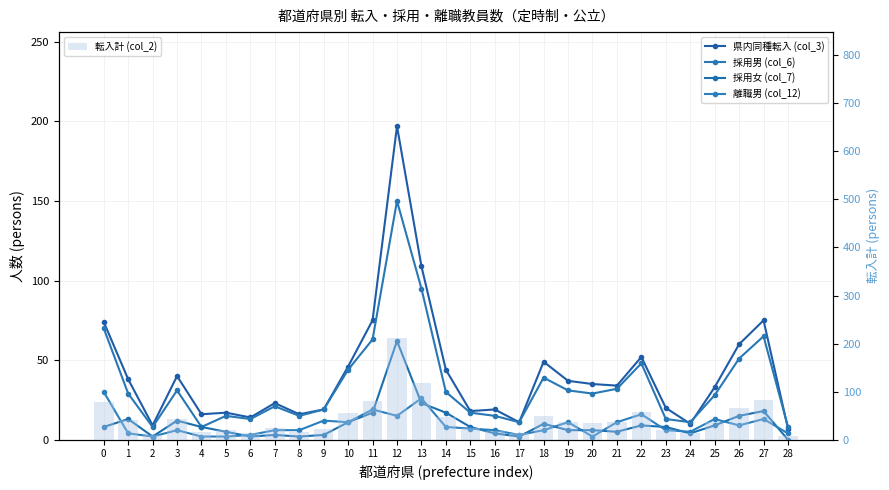

At 11, list the series in order from largest to smallest.

転入計 (col_2), 県内同種転入 (col_3), 採用男 (col_6), 離職男 (col_12), 採用女 (col_7)